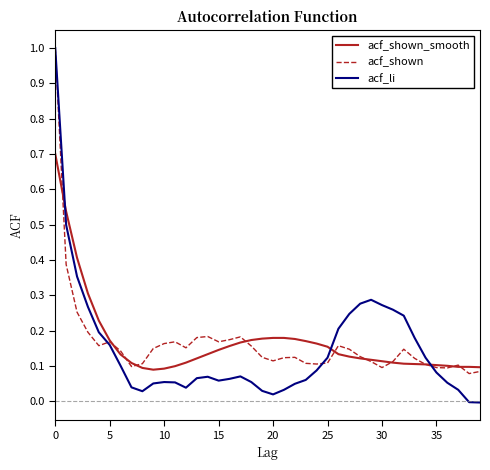

Which series has the largest range (max minus min)?

acf_li